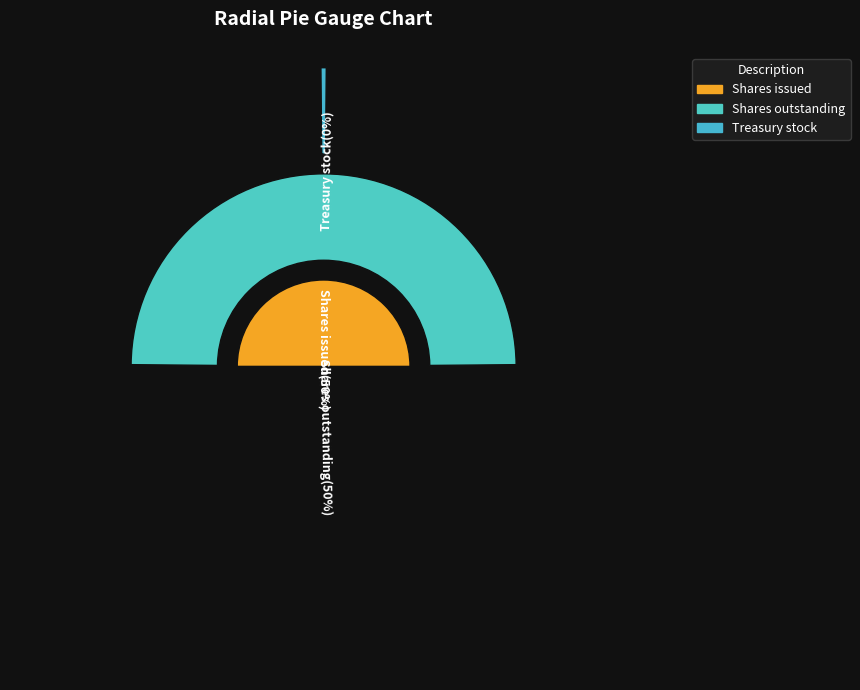

How much of the chart is everything except Treasury stock?

99.7%